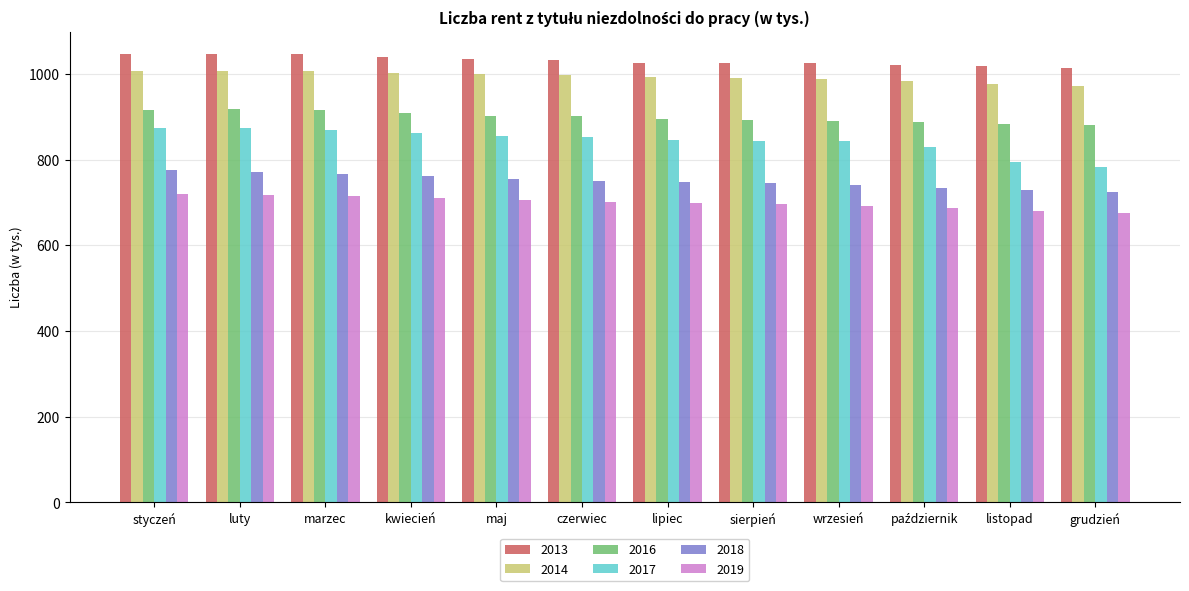

What is the label of the 9th bar from the right?

kwiecień